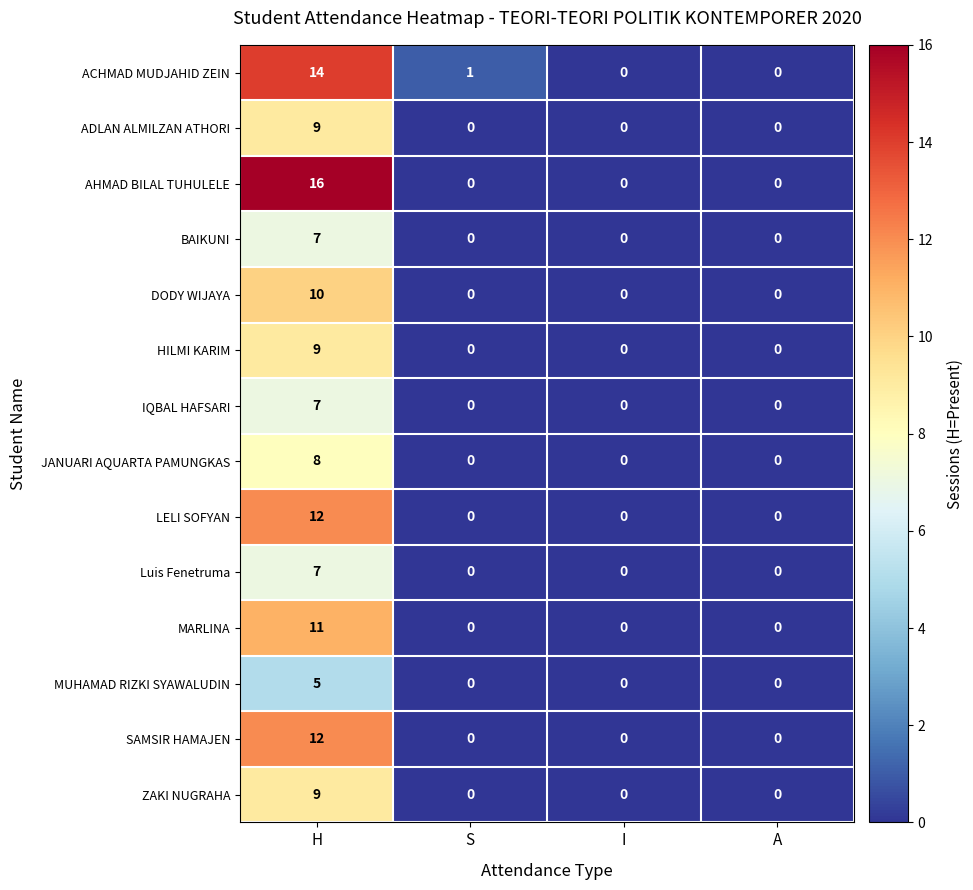

How many data points does each series have?

4